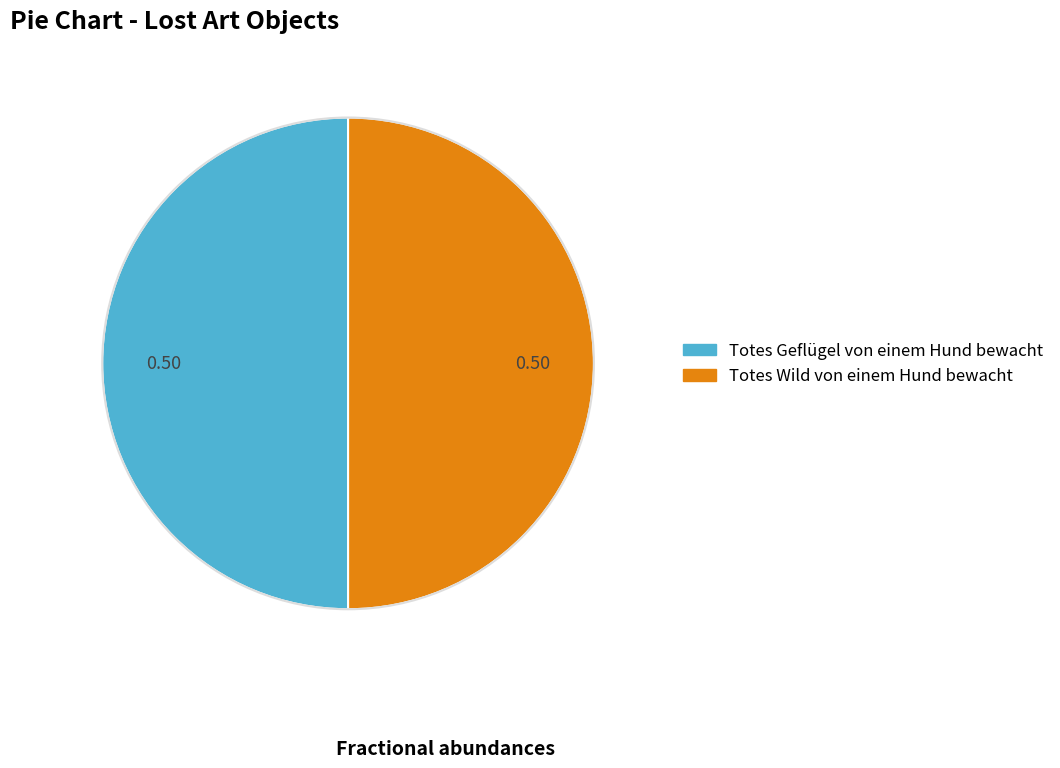

Is the sum of Totes Wild von einem Hund bewacht and Totes Geflügel von einem Hund bewacht greater than half?

Yes